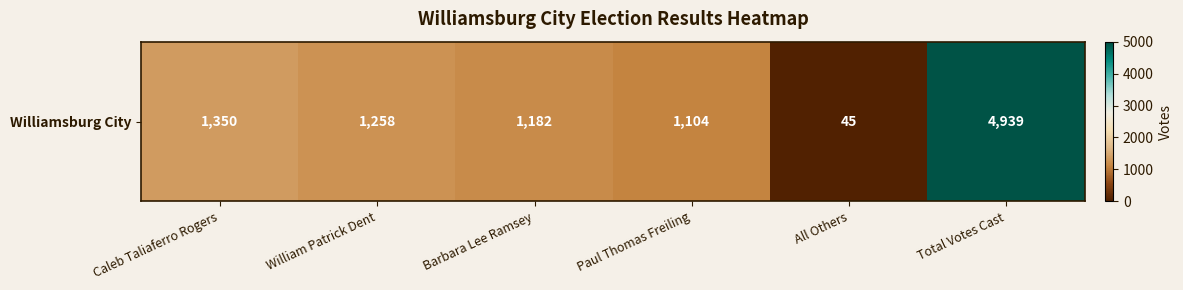

Rank the categories by value from lowest to highest.

All Others, Paul Thomas Freiling, Barbara Lee Ramsey, William Patrick Dent, Caleb Taliaferro Rogers, Total Votes Cast